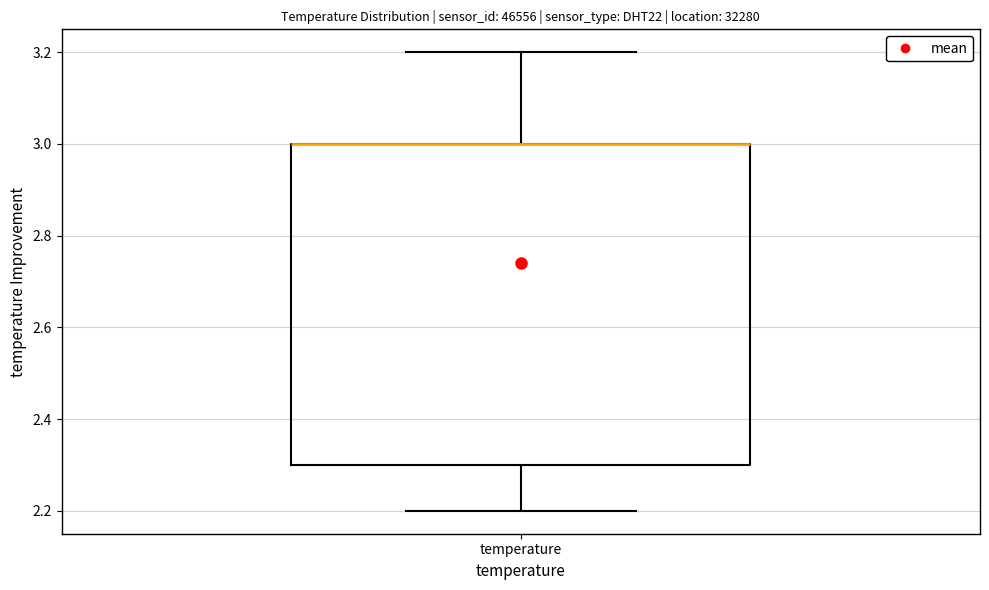

Transcribe this box plot: give where the median line is, the range the box spans, and where the two whiskers end, as read against the y-axis. The values are not printed on the chart, so give them approximately, as read against the axis.

median 3.0 (drawn on the box's upper edge), box 2.3 to 3.0, whiskers 2.2 to 3.2